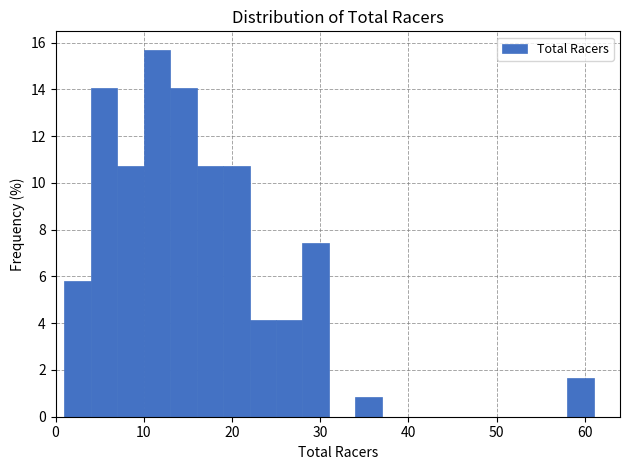

Around what value on the x-axis is the tallest bar? Give the approximate position of its centre, as read against the axis.

12